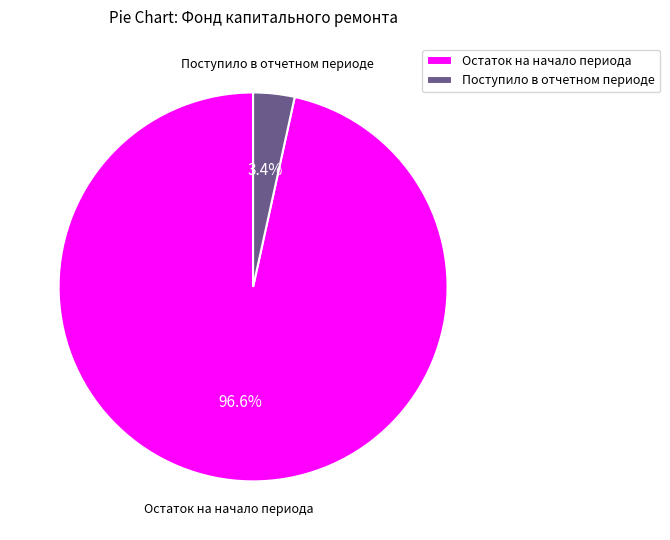

Rank the categories by value from highest to lowest.

Остаток на начало периода, Поступило в отчетном периоде